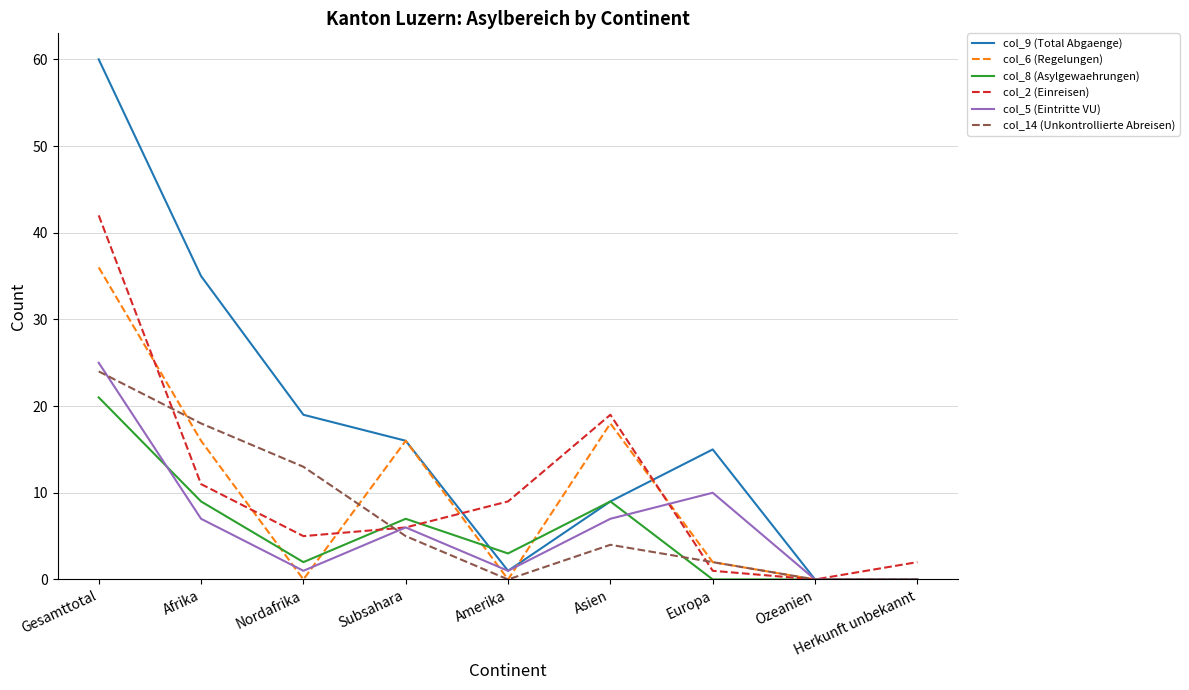

What is the total value across all series at Gesamttotal?

208